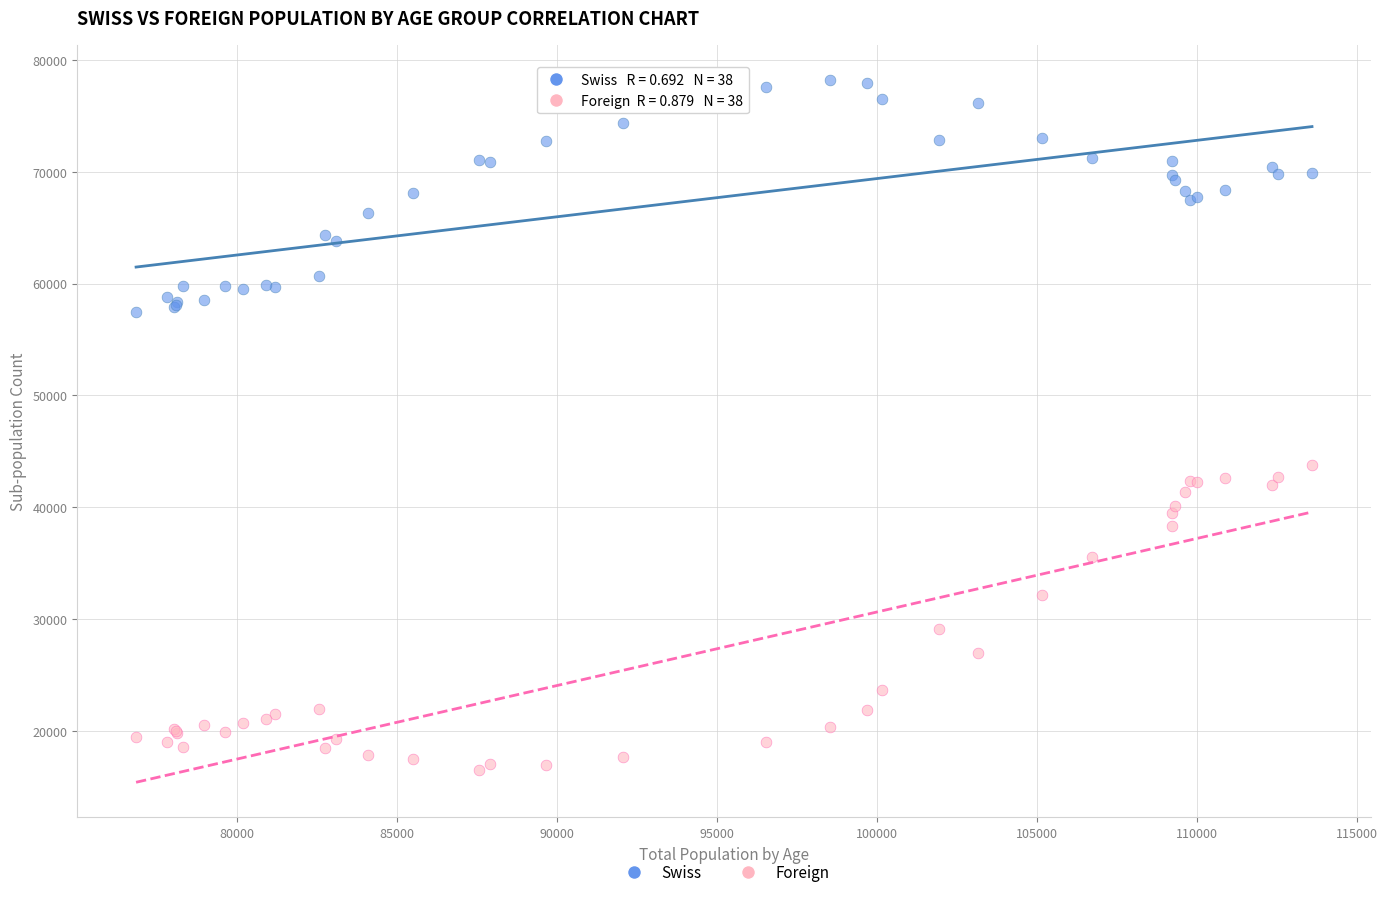

What are all the series names shown in the legend?

Swiss, Foreign